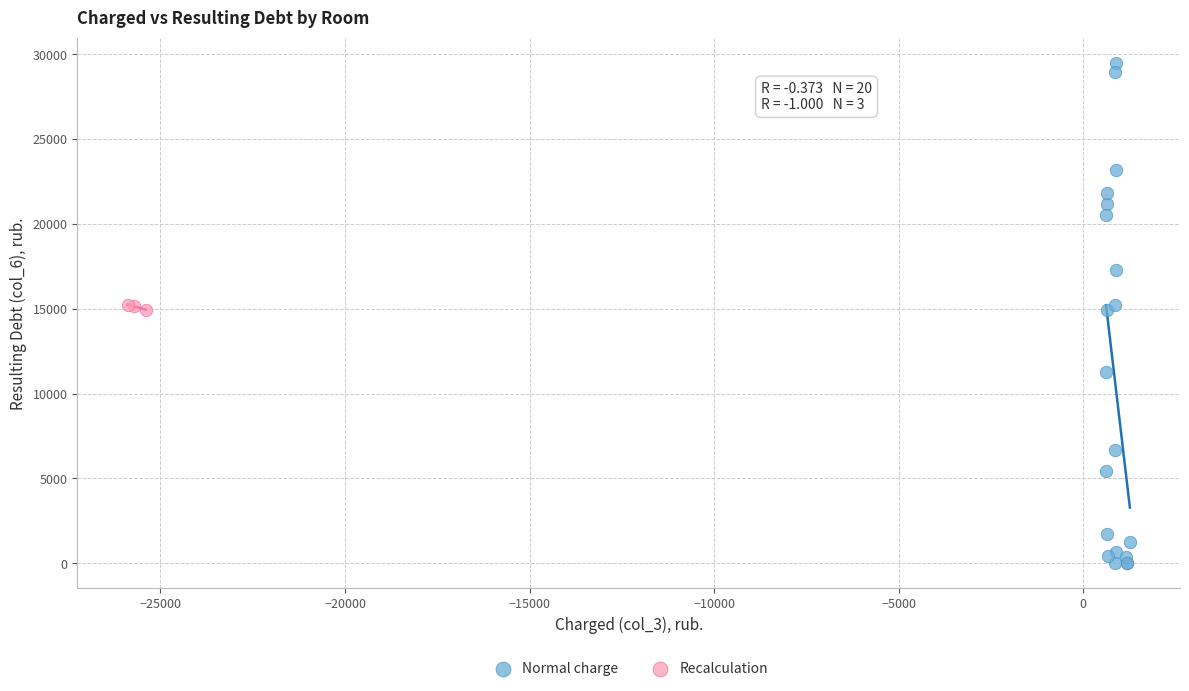

What are all the series names shown in the legend?

Normal charge, Recalculation